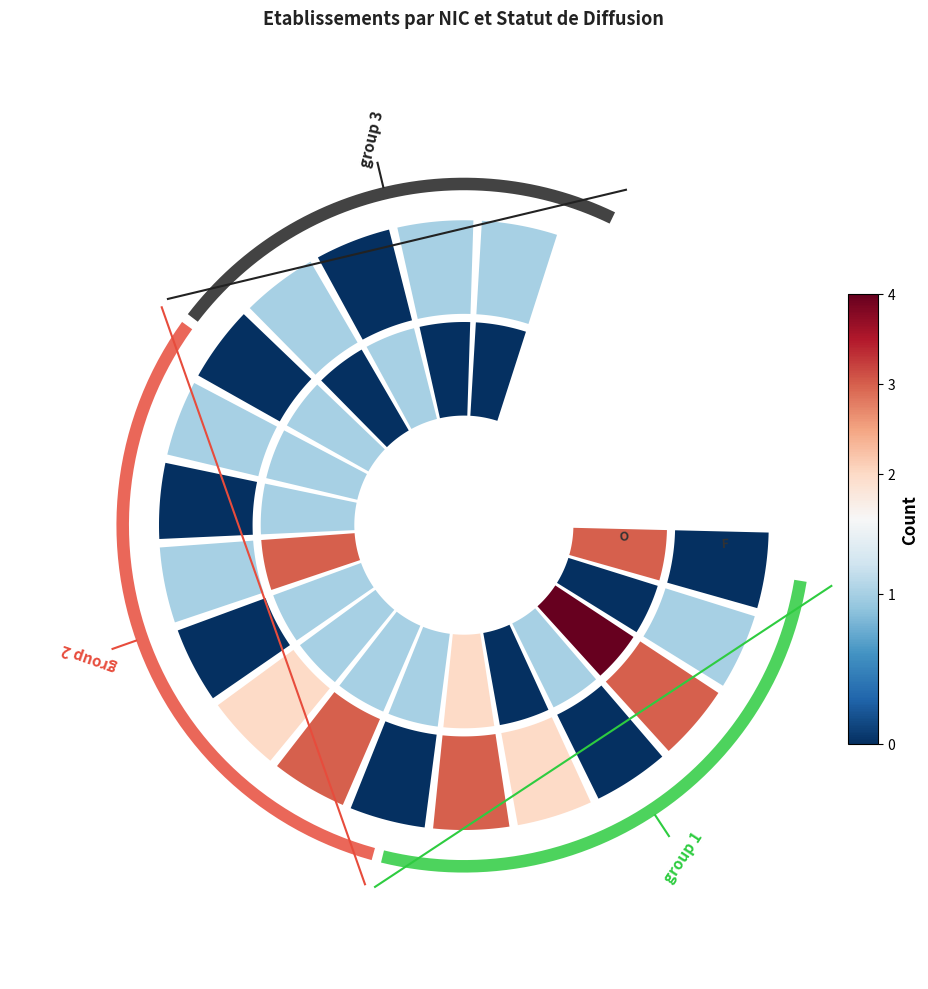

At which label does 00010 reach its peak?

O